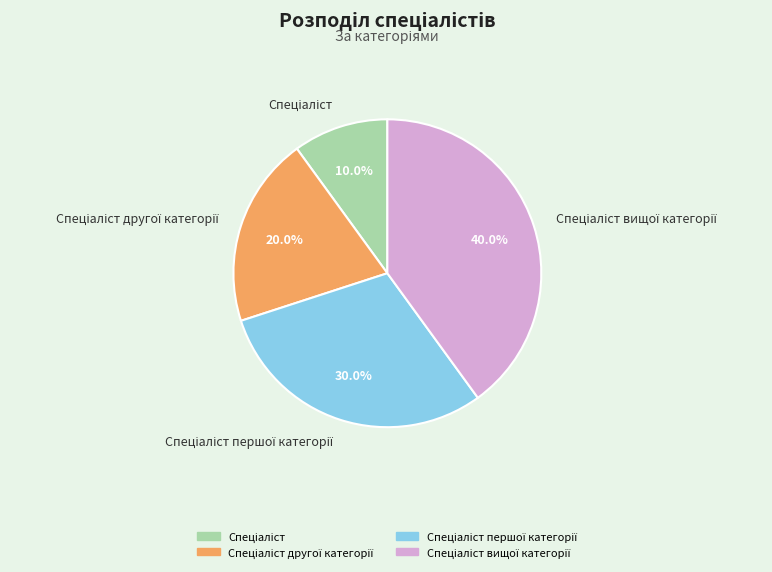

Is there a majority slice in this chart?

No